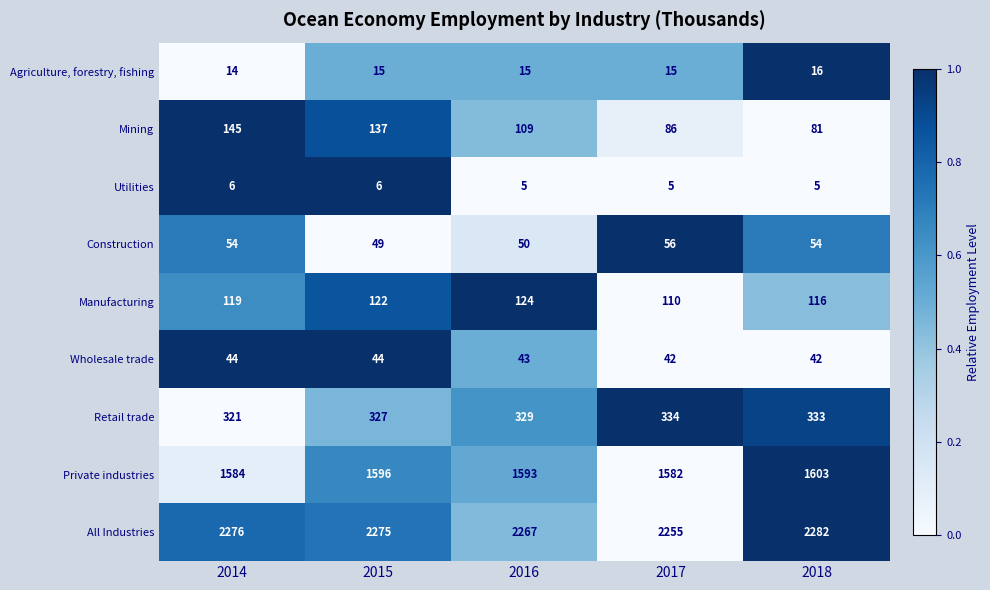

What value does the Wholesale trade series have at 2014?

44